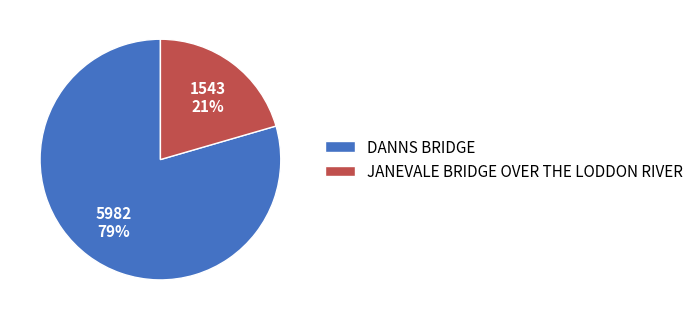

Which slice is the largest?

DANNS BRIDGE